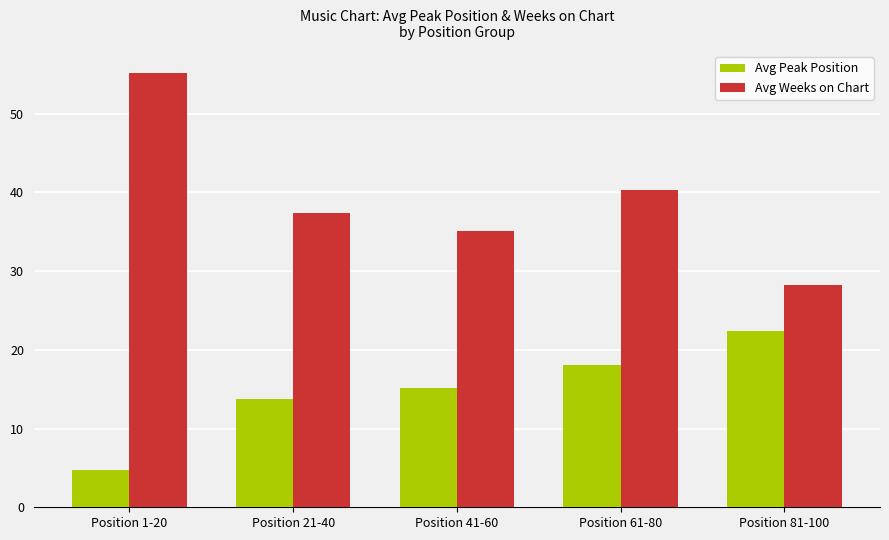

What are all the series names shown in the legend?

Avg Peak Position, Avg Weeks on Chart